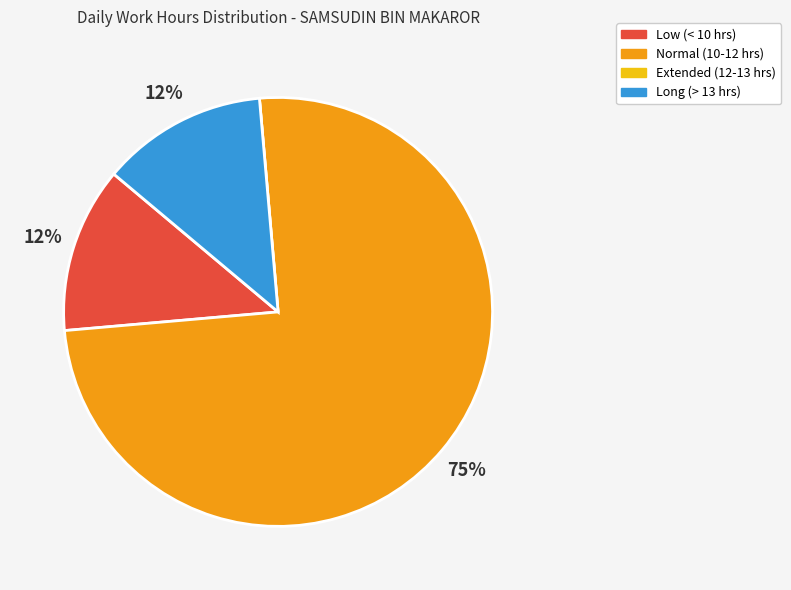

Is there any slice that represents more than half of the pie?

Yes